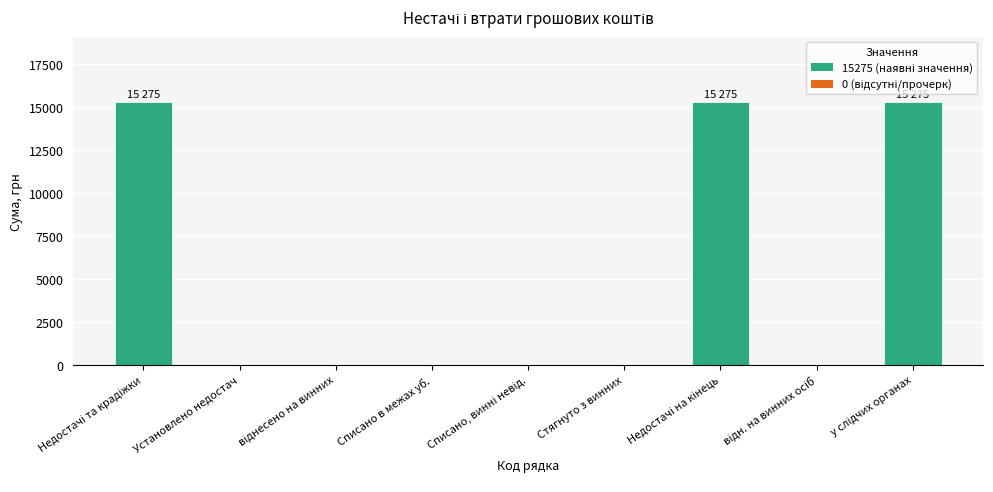

The chart shows a value of 0 at Списано в межах уб.. True or false?

True